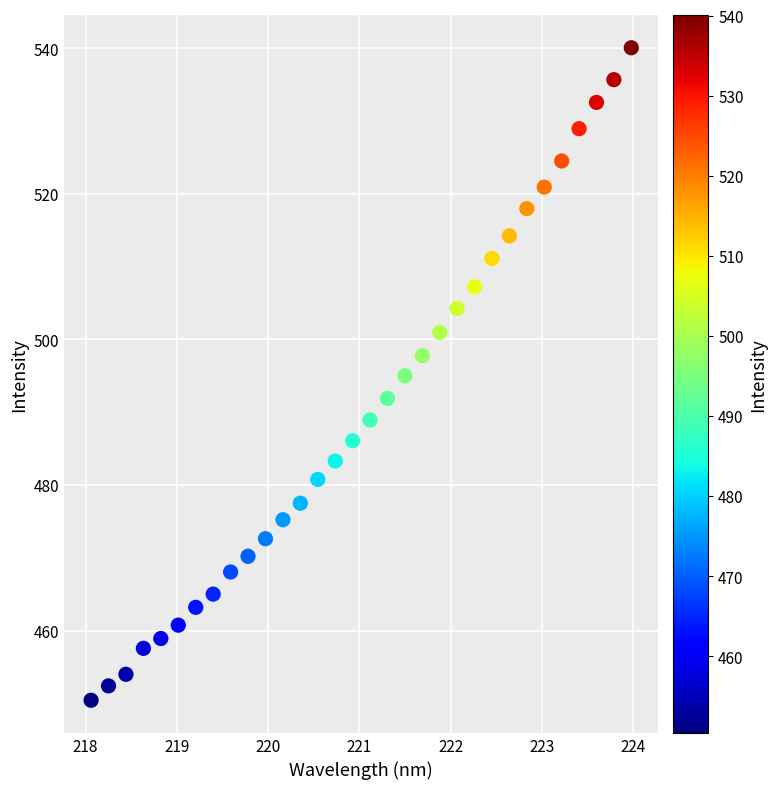

What is the range of X values (max minus min)?

5.9